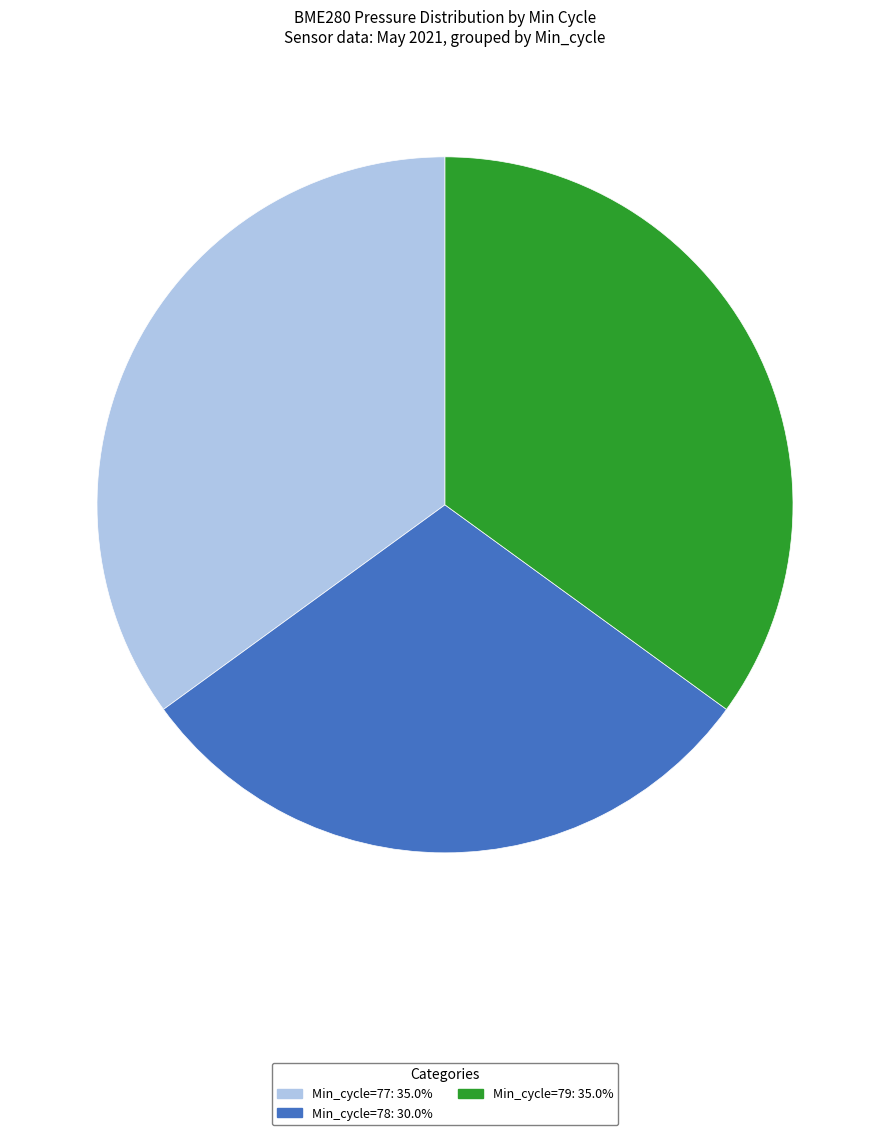

Does any single category account for the majority?

No